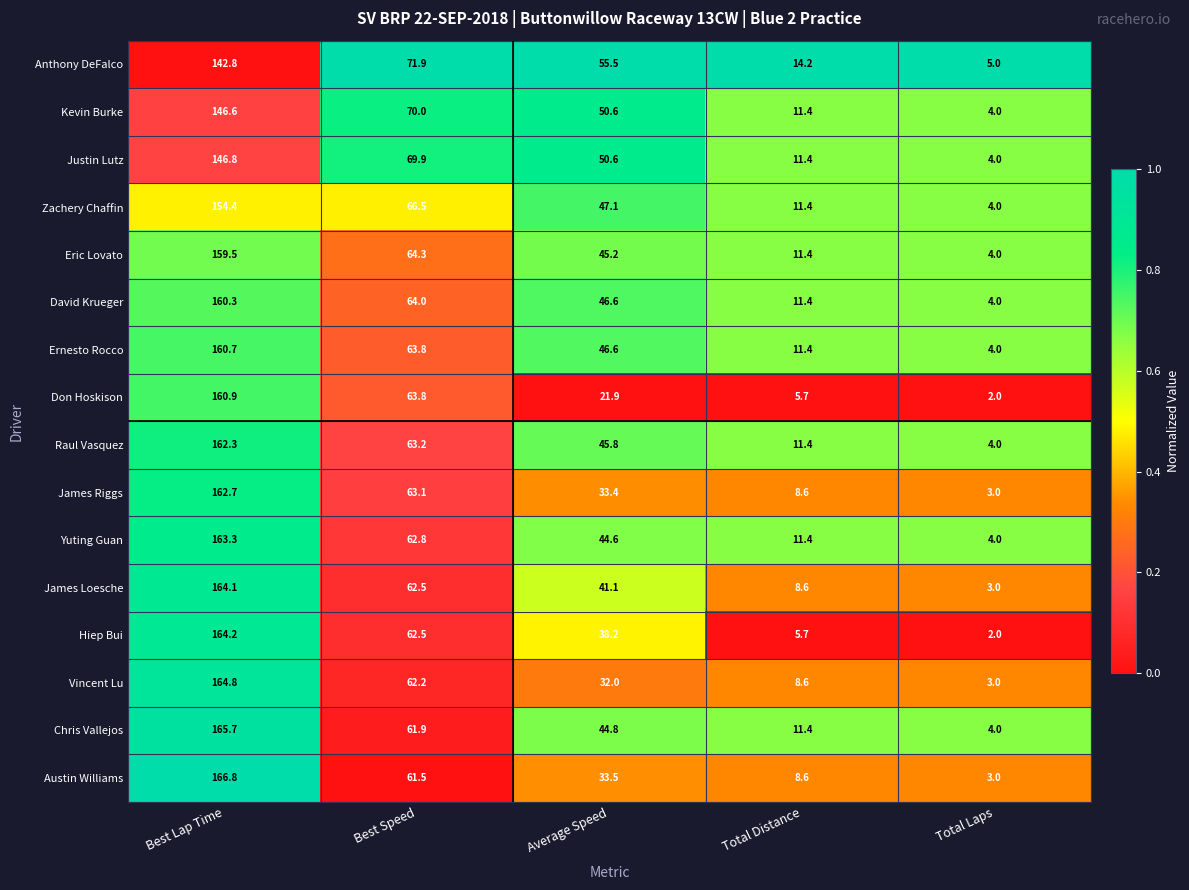

Which series has the largest range (max minus min)?

Austin Williams